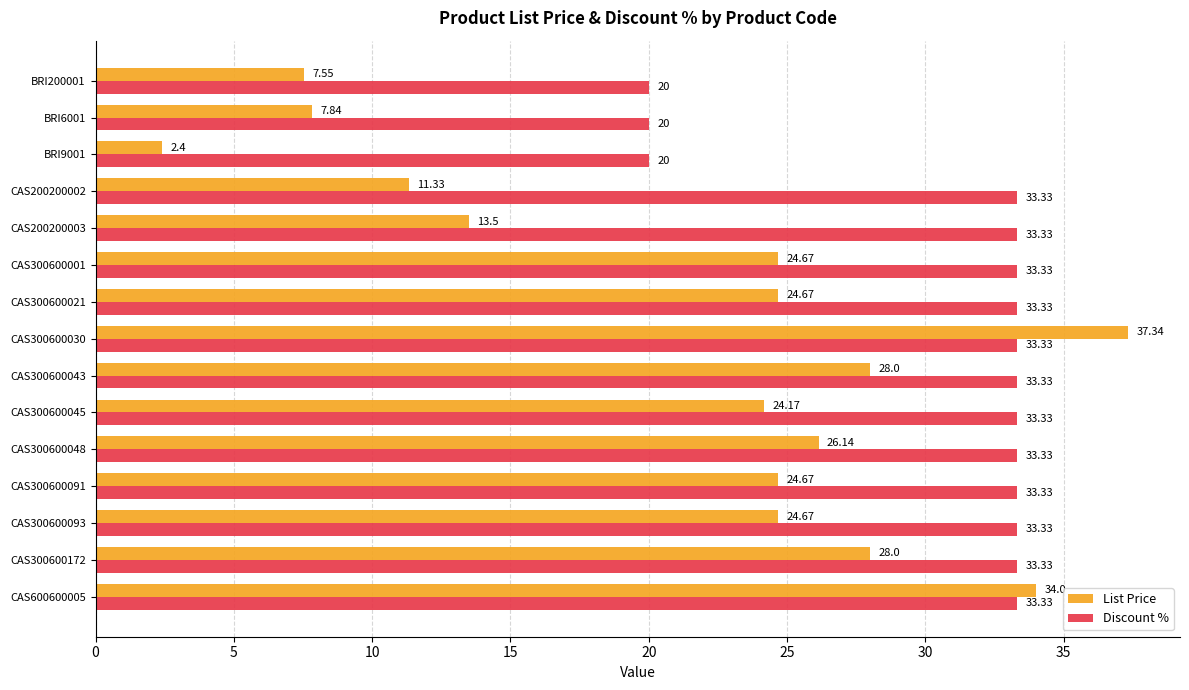

At which category is the sum across all series the highest?

CAS300600030